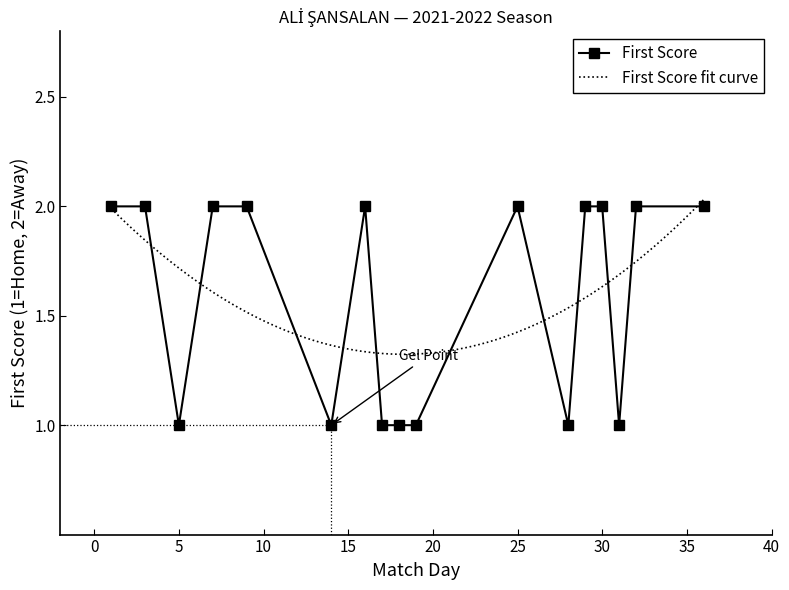

How many points are higher than both their immediate neighbors (excluding endpoints)?

2